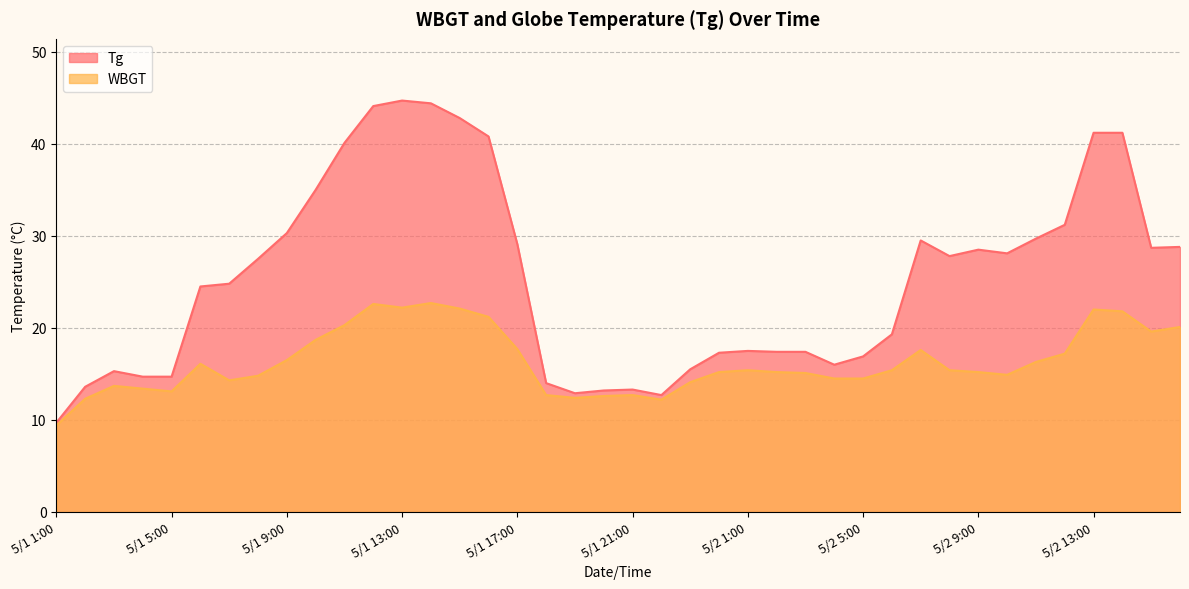

What is the total value across all series at 5/1 15:00?

64.9